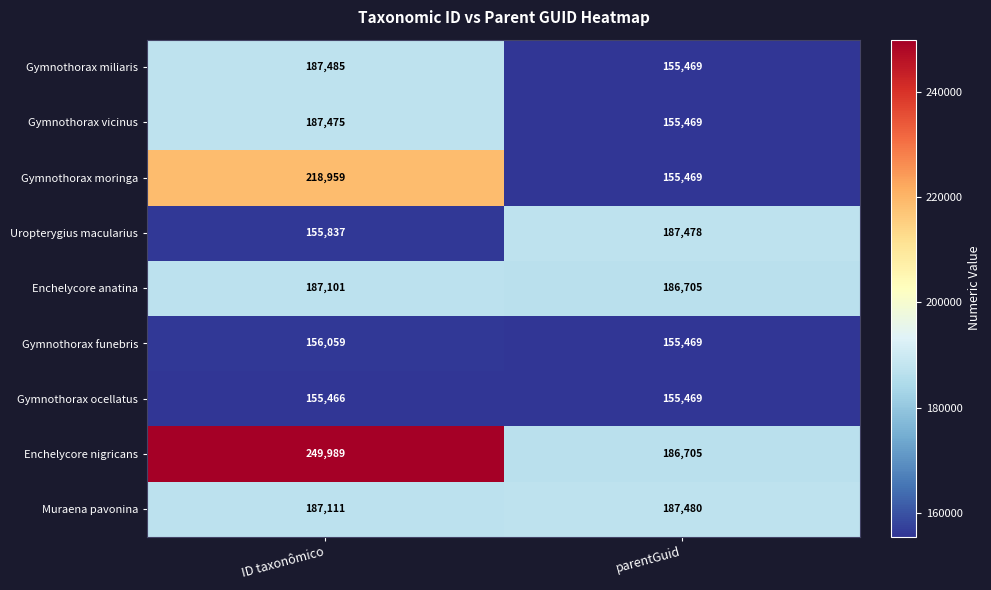

What is the sum of the Gymnothorax miliaris values at ID taxonômico and parentGuid?

342954